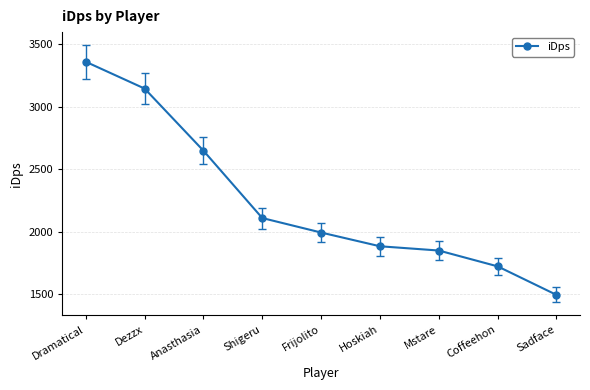

Reading right to left, extract all data points from this chart.

1492.7	1721.2	1848.0	1882.1	1992.2	2108.3	2648.0	3145.7	3360.5